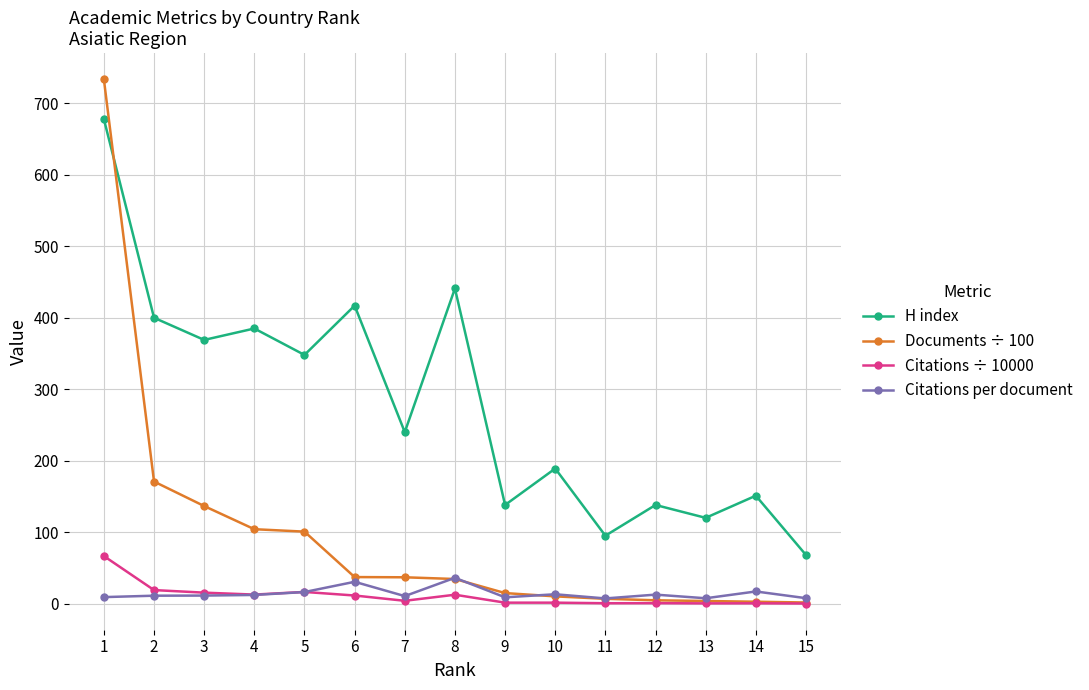

What is the lowest value of the Citations per document series?

7.2